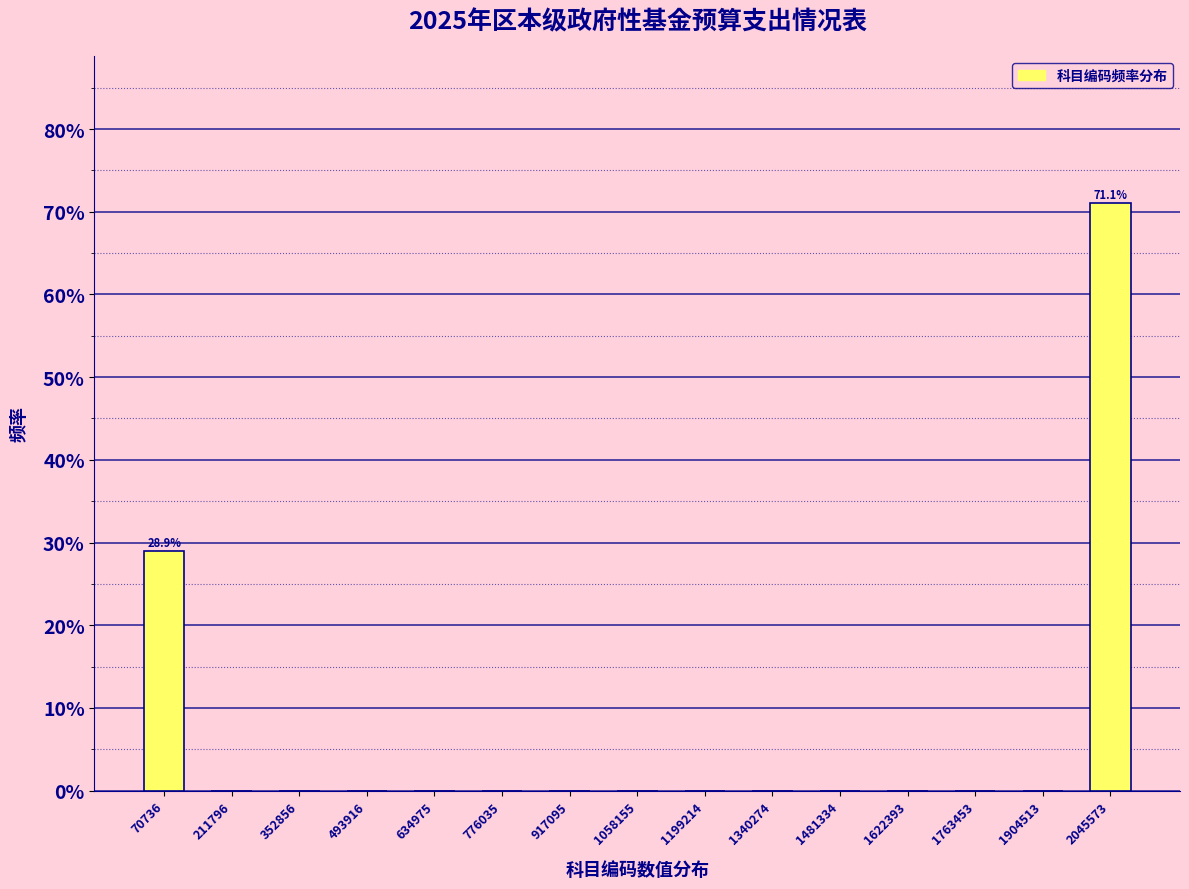

Which range on the x-axis has the tallest bar?

1980000 to 2120000